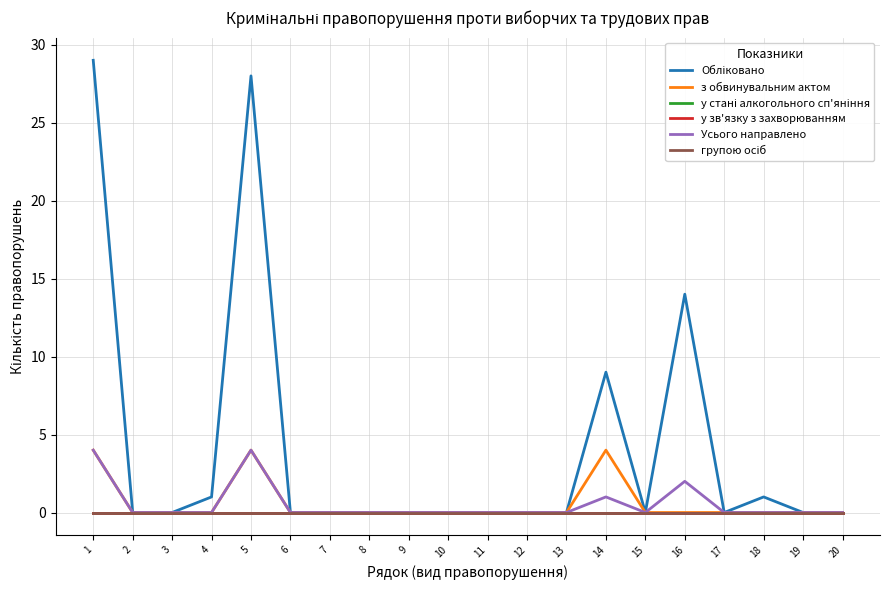

Is this an area chart (filled region under the line)?

No